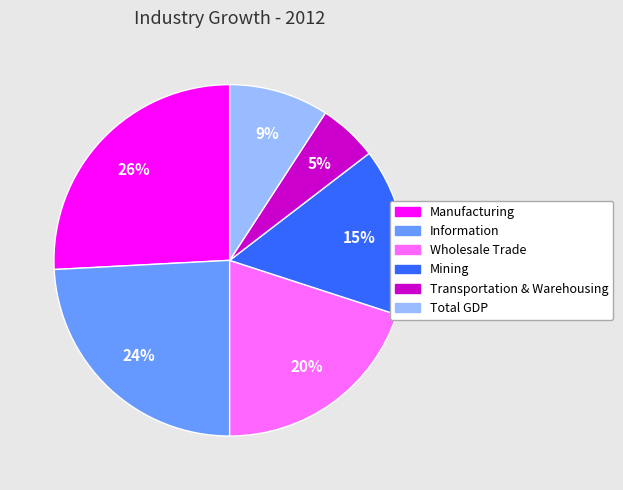

Which has a higher value, Information or Manufacturing?

Manufacturing